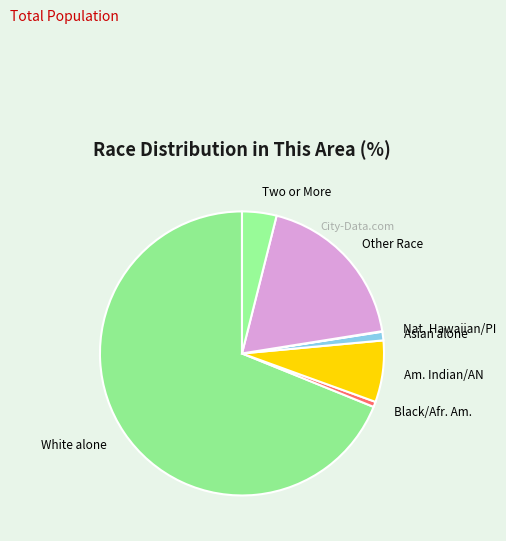

Do Asian alone and Black/Afr. Am. together represent more than half of the pie?

No